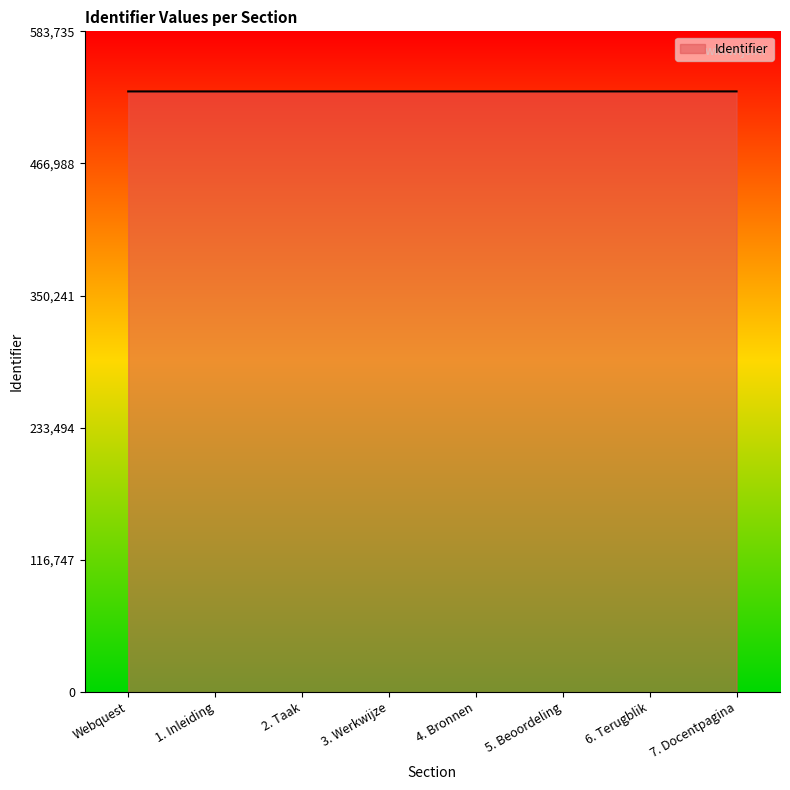

What is the change in value from Webquest to 6. Terugblik?

+20